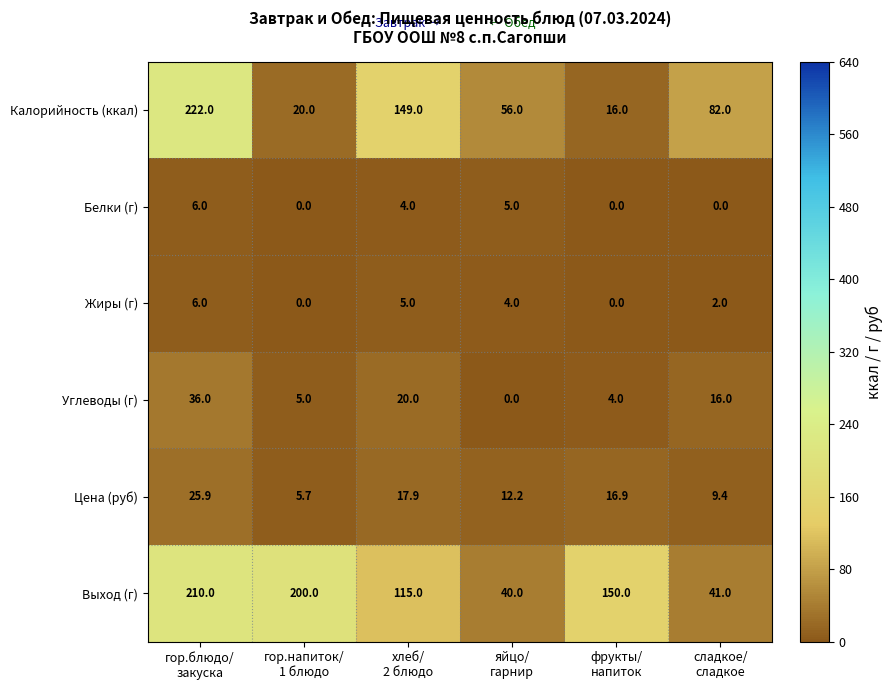

Which series has the largest total across all categories?

Выход (г)